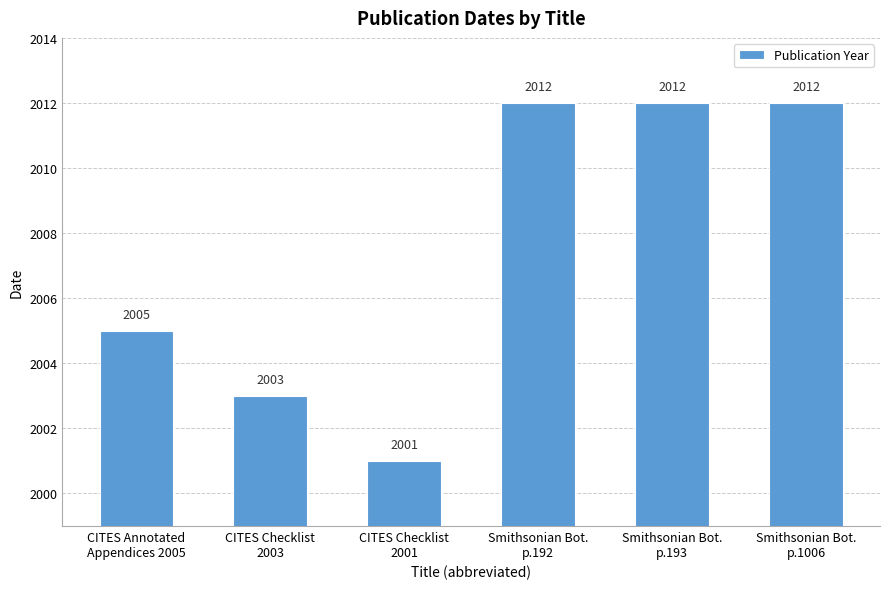

The chart shows a value of 2001 at CITES Checklist
2001. True or false?

True